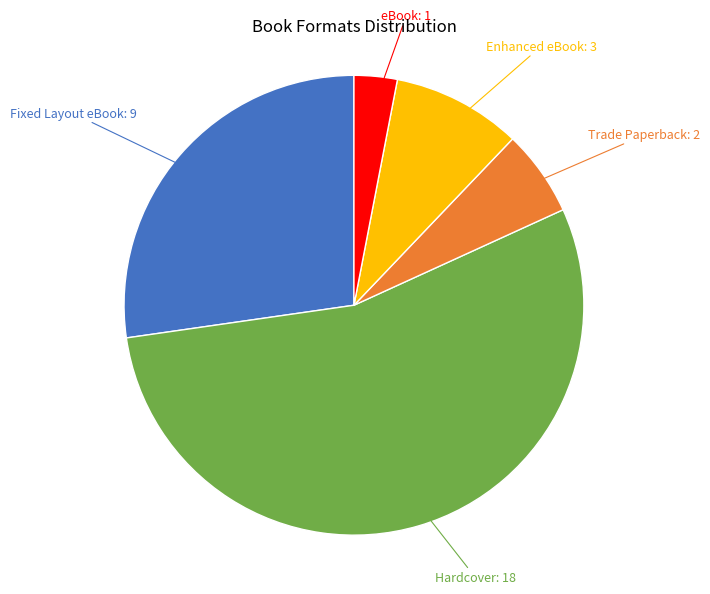

Does any single category account for the majority?

Yes